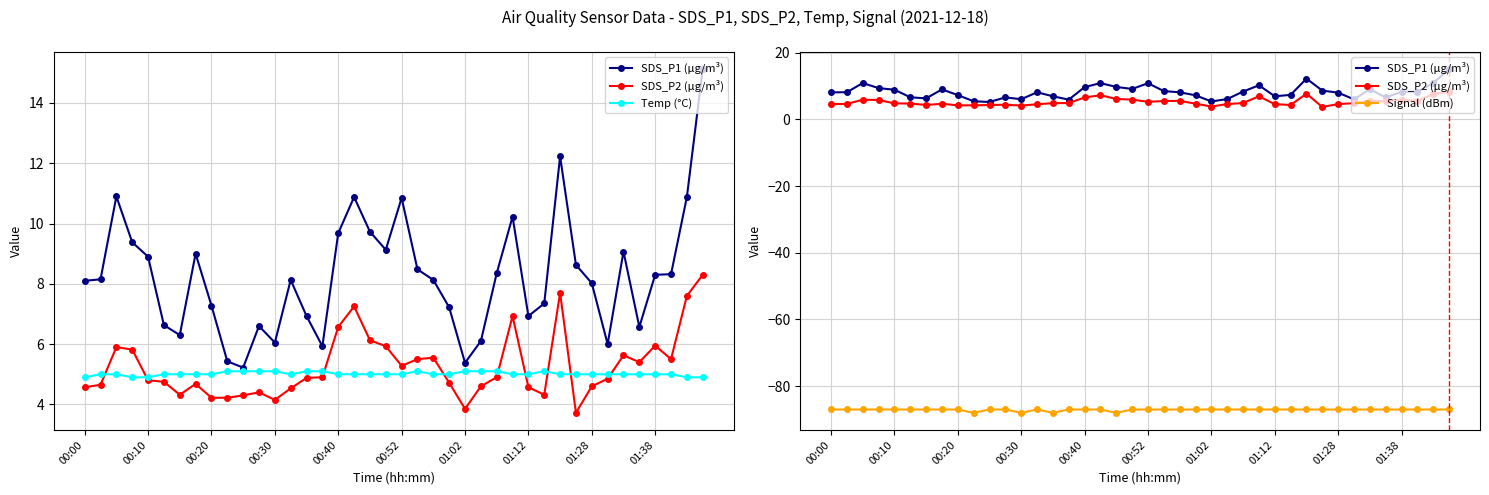

What is the average value of the Signal (dBm) series?

-87.1